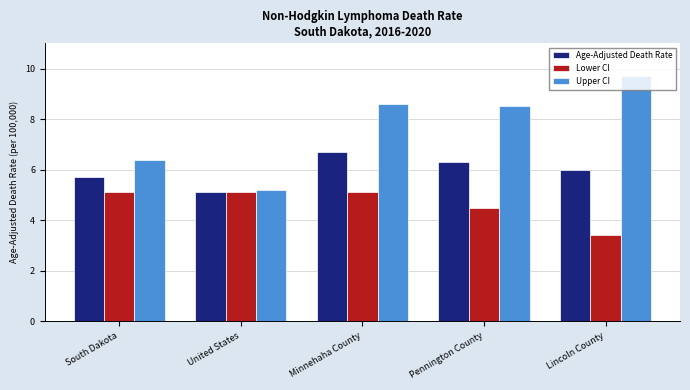

What is the label of the 3rd bar from the left?

Minnehaha County